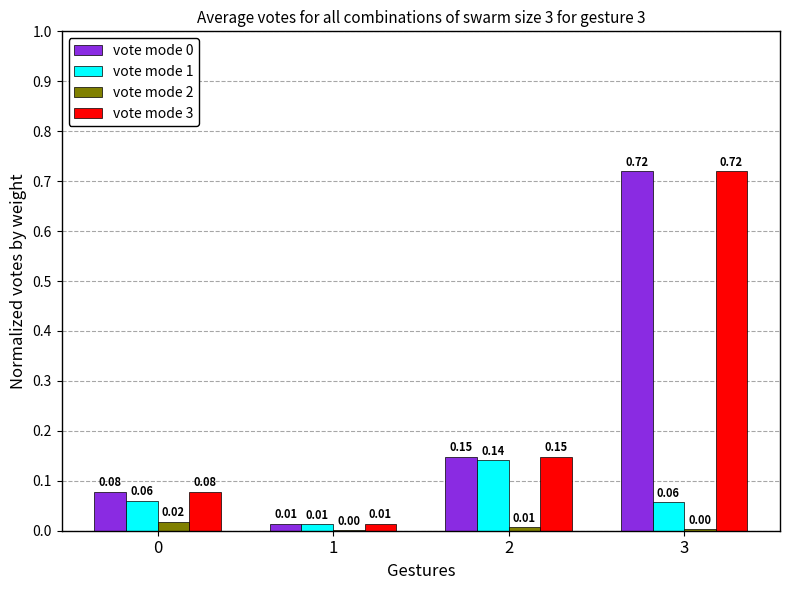

How many groups of bars are there?

4